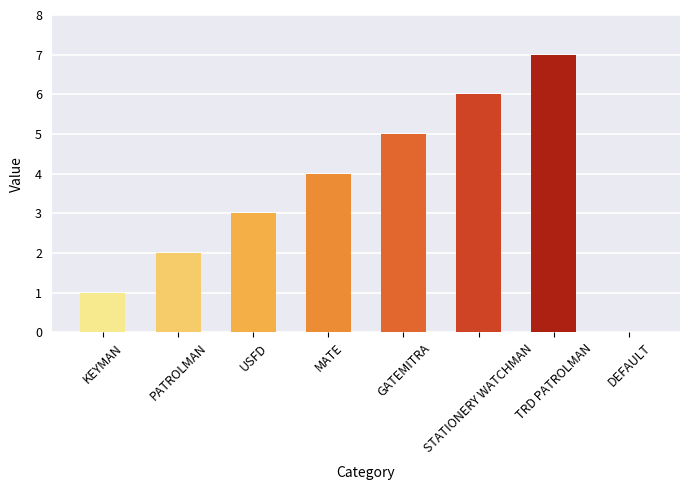

Reading left to right, list all the values displayed in this chart.

KEYMAN=1	PATROLMAN=2	USFD=3	MATE=4	GATEMITRA=5	STATIONERY WATCHMAN=6	TRD PATROLMAN=7	DEFAULT=0